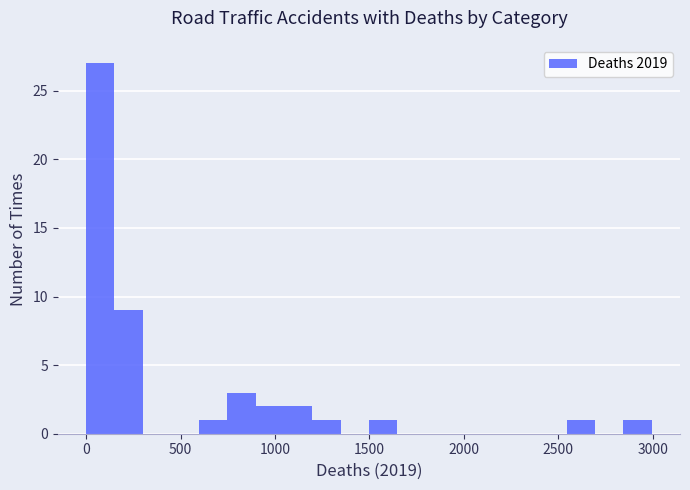

Read against the x-axis, roughly where is the centre of the tallest bar?

50